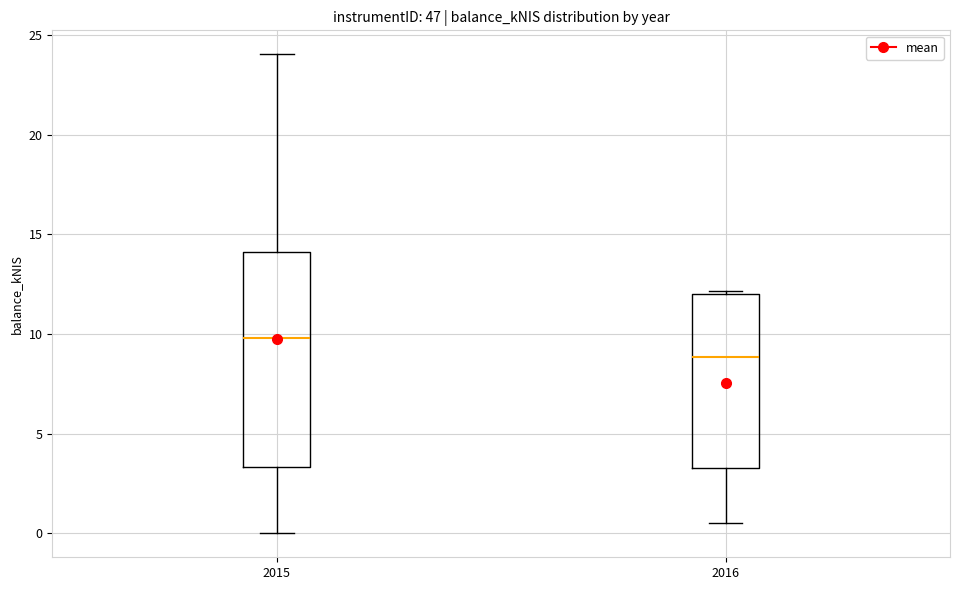

Reading left to right, transcribe this box plot: for each box, give where its median line is, the range the box spans, and where its two whiskers end, as read against the y-axis. The values are not printed on the chart, so give them approximately, as read against the axis.

2015: median 10.0, box 3.5 to 14.0, whiskers 0.0 to 24.0
2016: median 9.0, box 3.5 to 12.0, whiskers 0.5 to 12.0 (just above the box's upper edge)